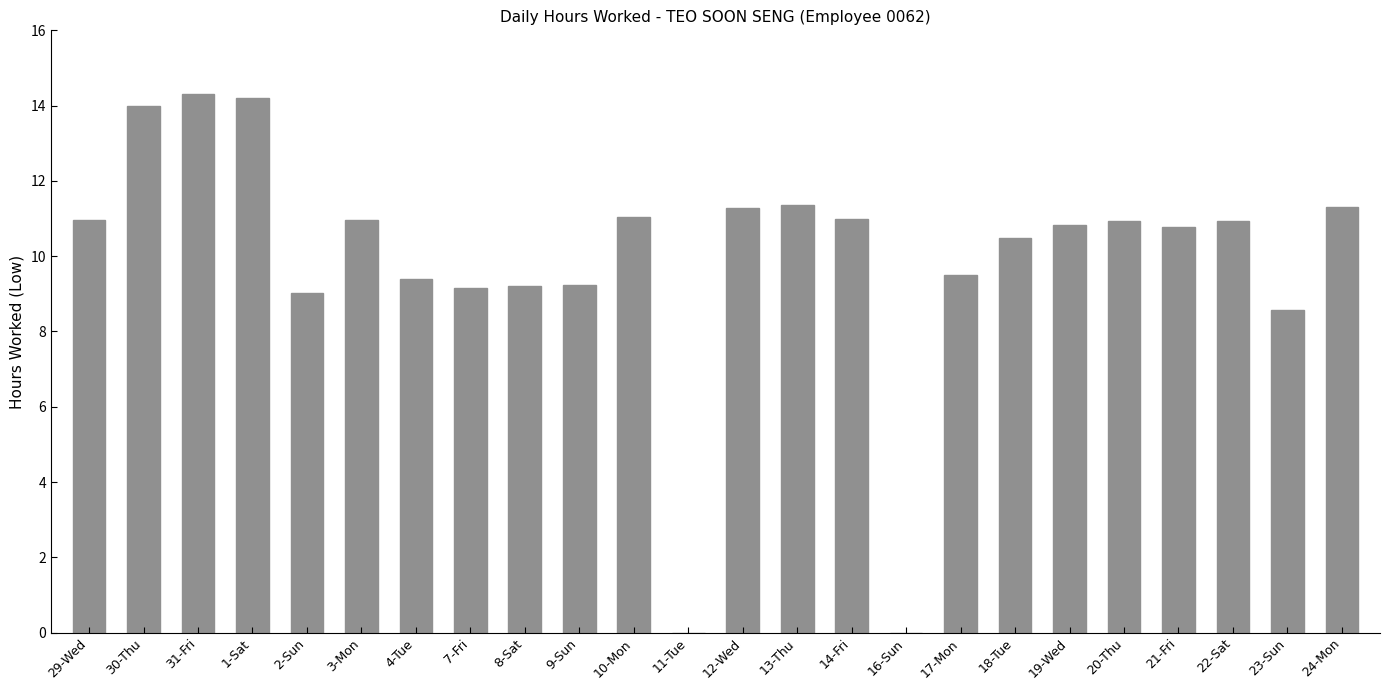

Is it true that the value at 10-Mon is 11.1?

True